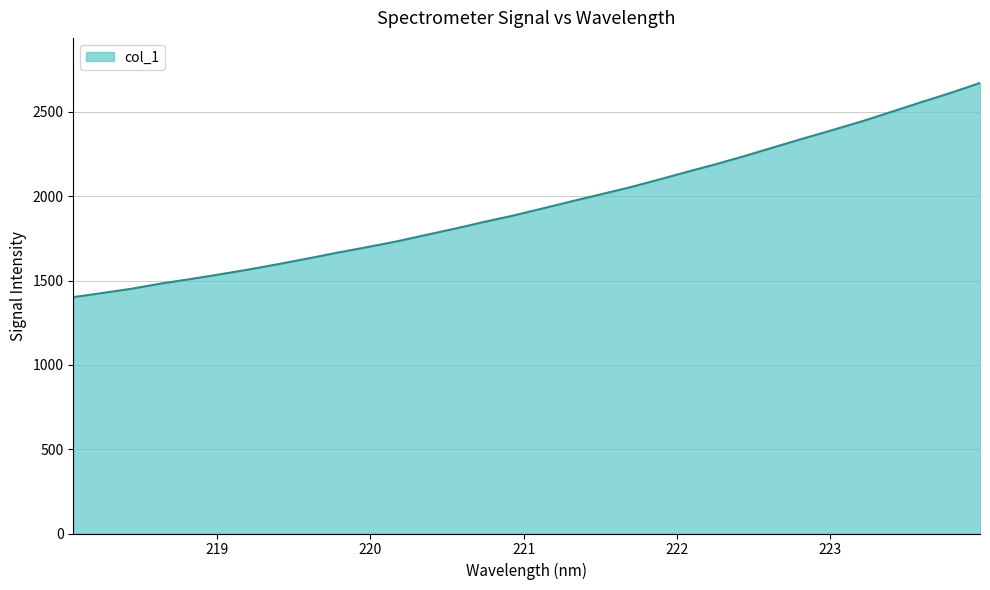

What is the difference between the maximum and minimum values?

1270.4